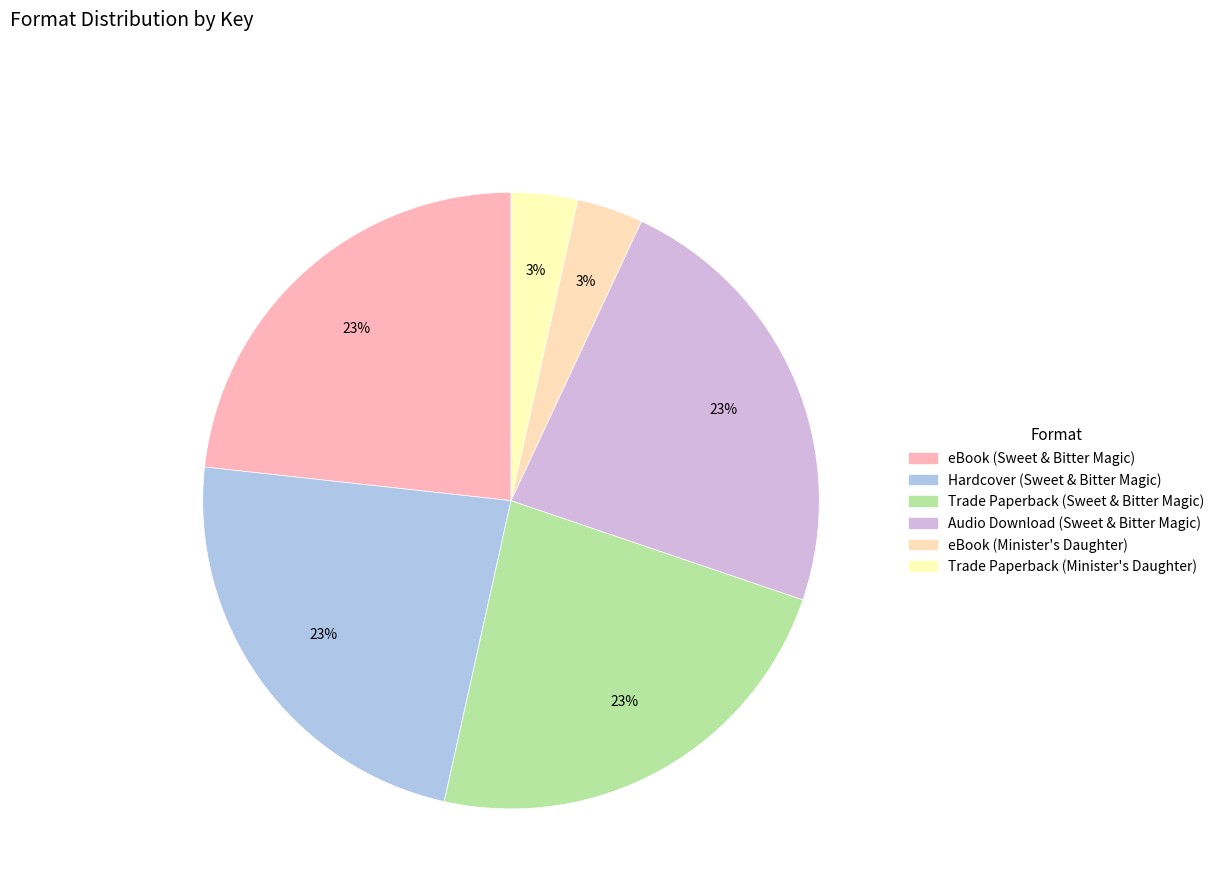

What is the largest slice in the pie chart?

eBook (Sweet & Bitter Magic)